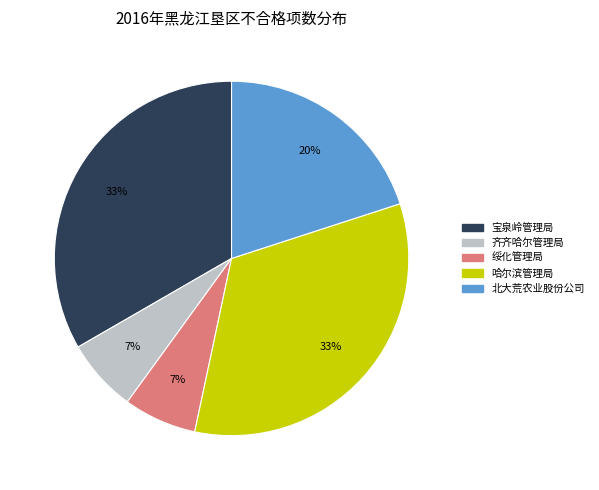

How many slices are in this pie chart?

5